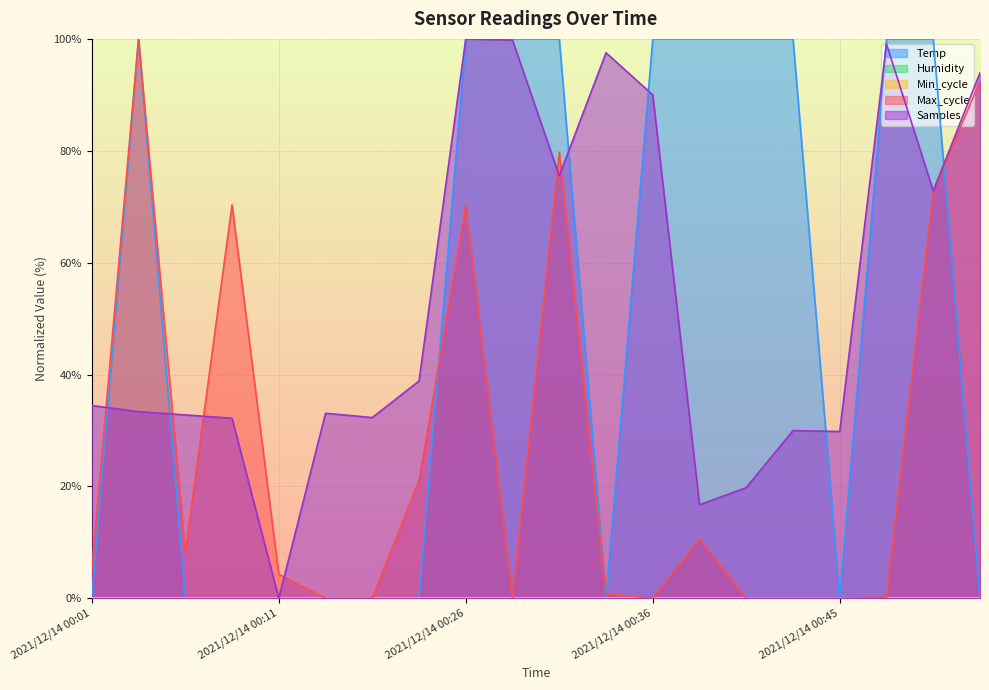

Reading left to right, what are all the values shown in this chart?

Temp: 0.0	100.0	0.0	0.0	0.0	0.0	0.0	0.0	100.0	100.0	100.0	0.0	100.0	100.0	100.0	100.0	0.0	100.0	100.0	0.0
Max_cycle: 5.1	100.0	8.2	70.3	4.3	0.0	0.0	21.1	70.1	0.0	79.8	0.8	0.0	10.6	0.0	0.0	0.0	0.2	72.8	92.4
Samples: 34.5	33.4	32.8	32.2	0.0	33.1	32.3	38.8	100.0	99.8	75.5	97.5	90.0	16.7	19.8	30.0	29.8	99.1	72.8	94.0